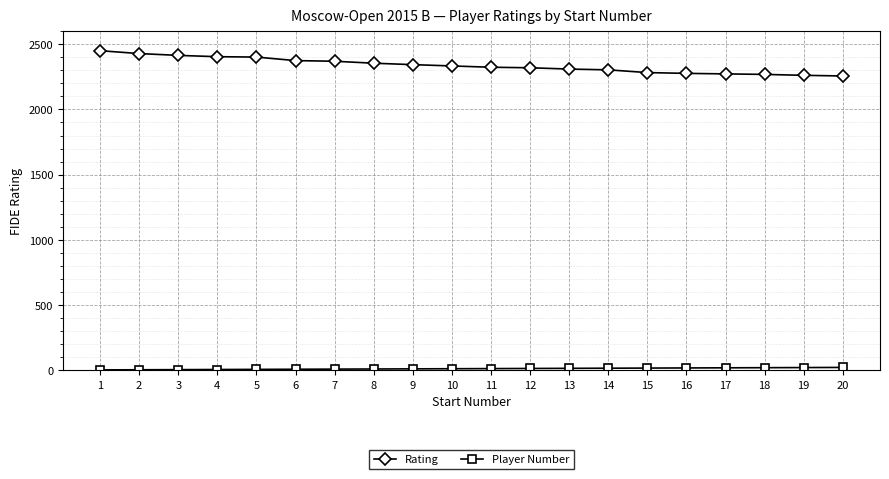

The value of Rating at 14 is 3062. True or false?

False